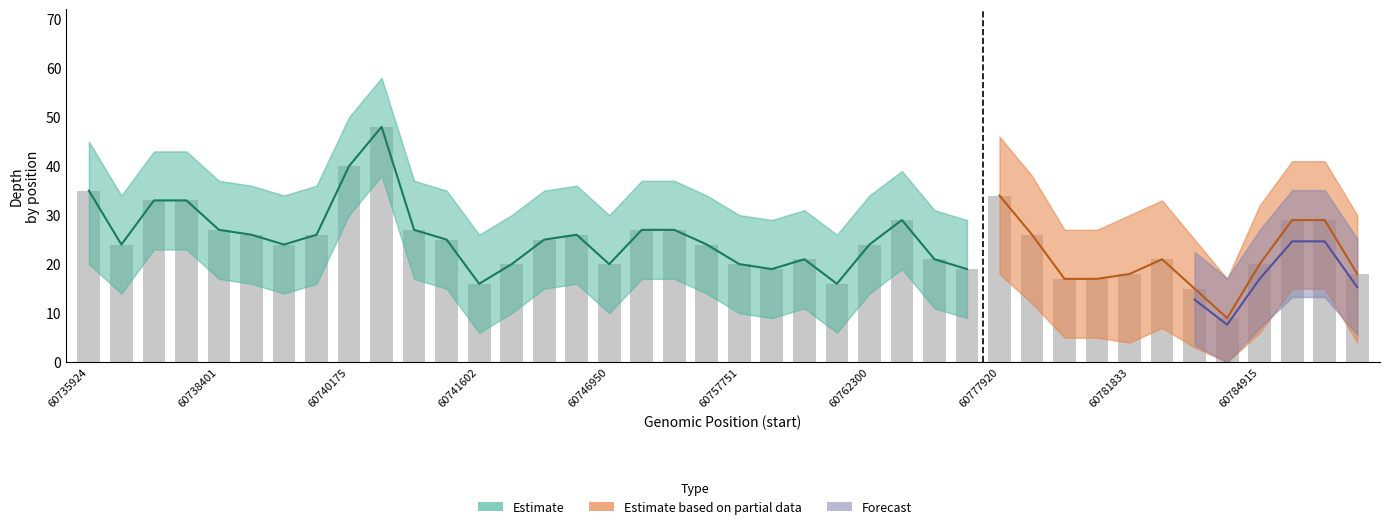

What is the value of the partial_depth bar at the 39th from the left?

29